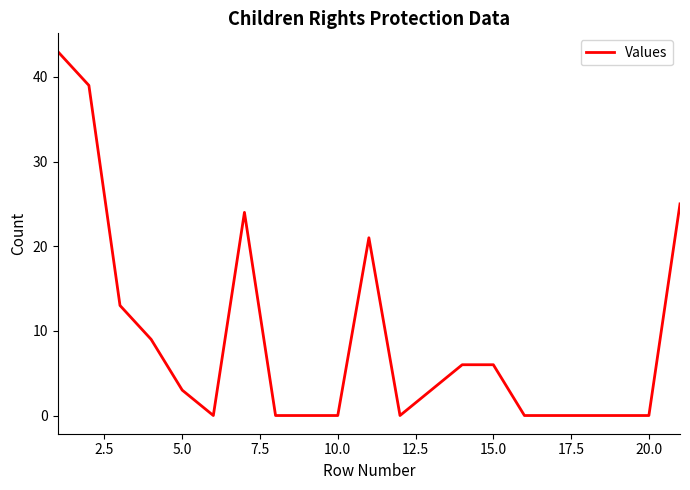

What is the greatest value displayed?

43